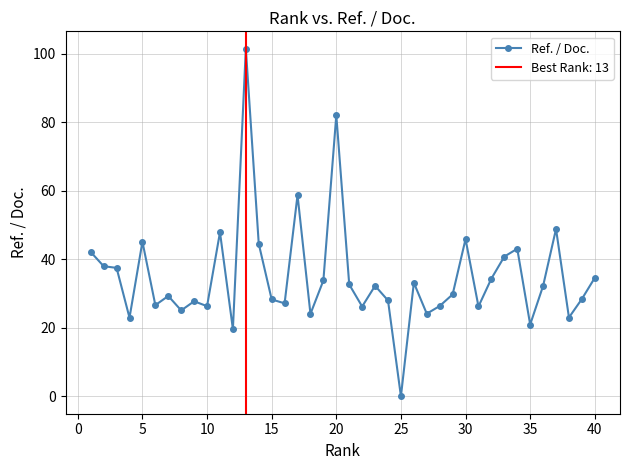

Is it true that Ref. / Doc. equals 66.6 at 25?

False